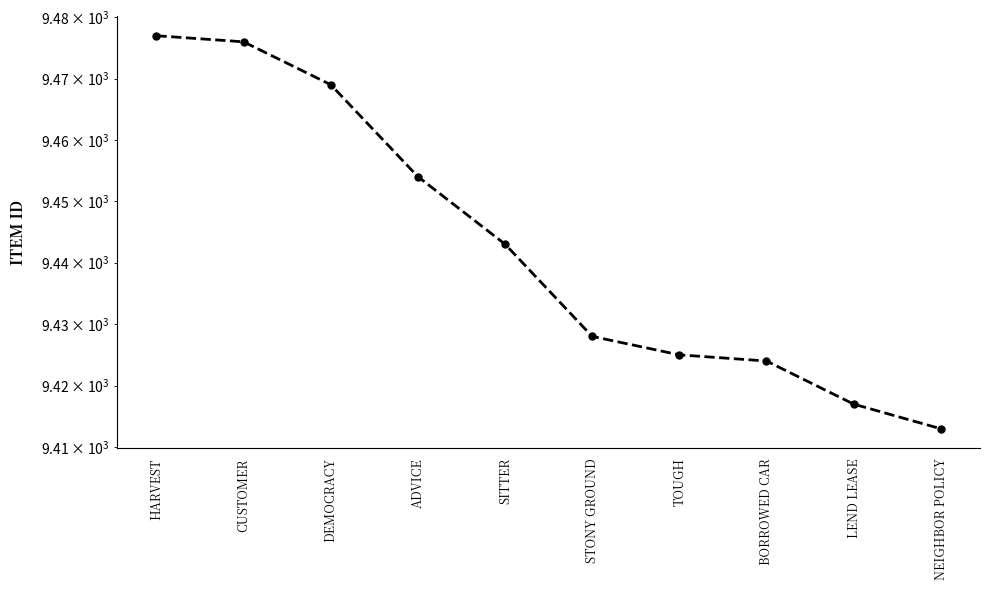

What is the difference between the values at BORROWED CAR and SITTER?

19